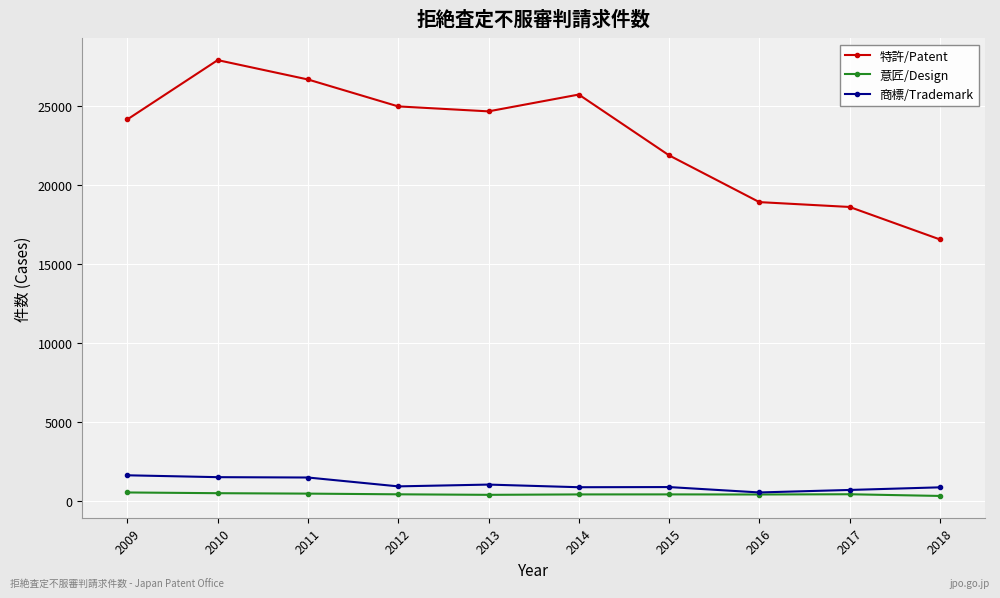

What is the sum of the 特許/Patent values at 2009 and 2013?

48781